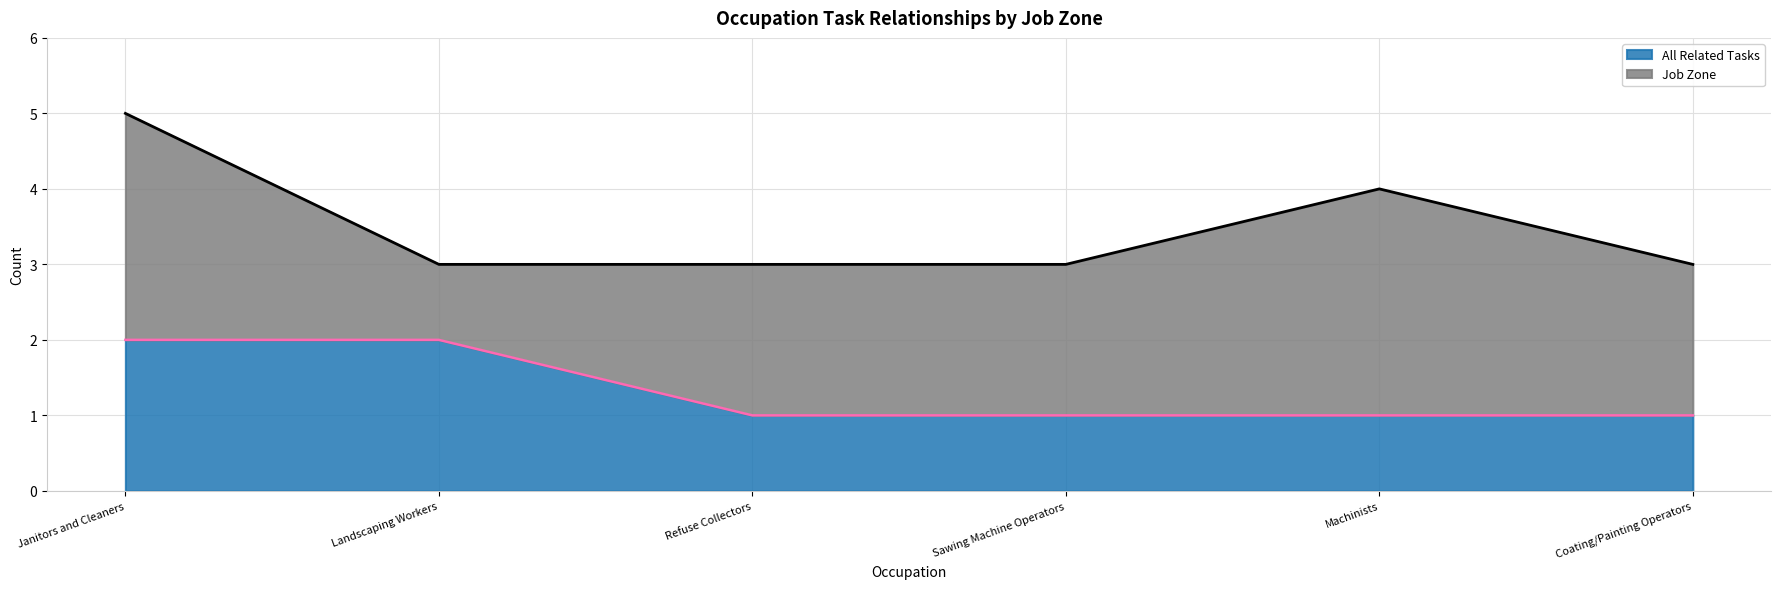

Reading left to right, list all the values displayed in this chart.

Janitors and Cleaners=2	Landscaping Workers=2	Refuse Collectors=1	Sawing Machine Operators=1	Machinists=1	Coating/Painting Operators=1